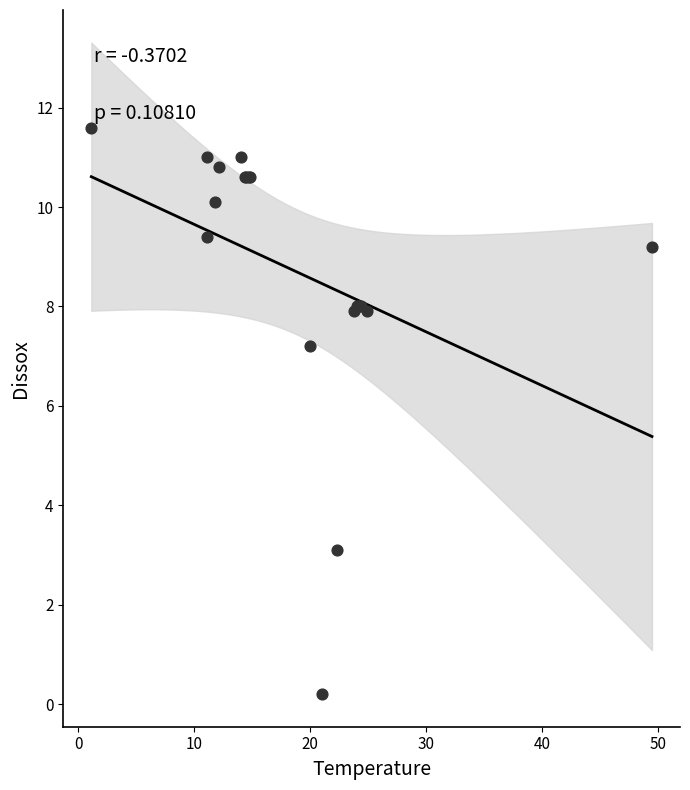

What Y value in the scatter plot is closest to 5?

3.1